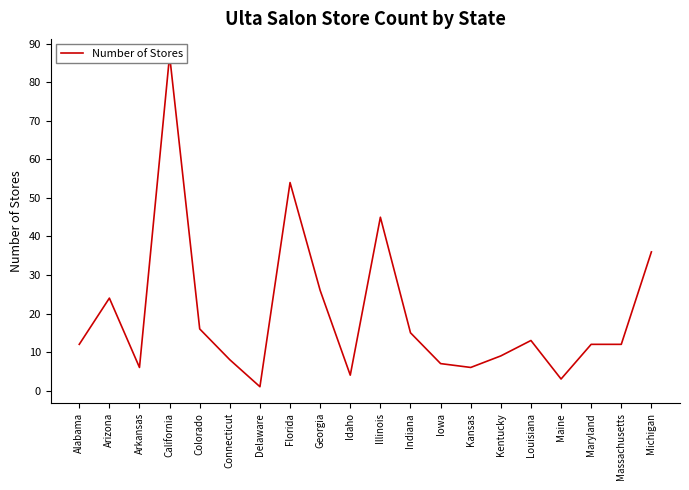

Does the chart display data point markers on the line(s)?

No